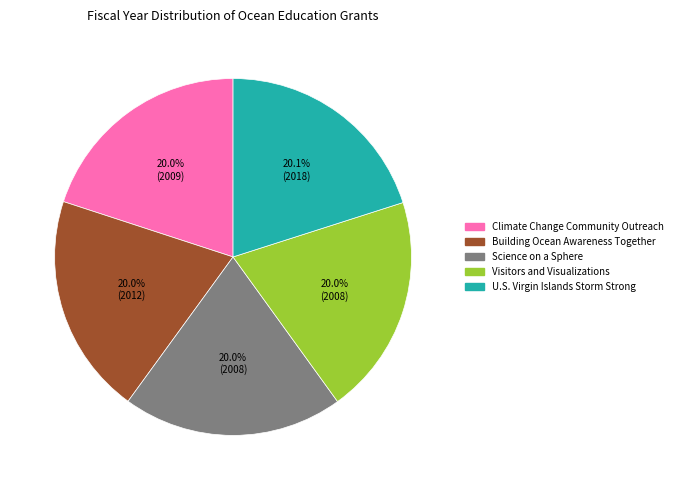

Combined, do U.S. Virgin Islands Storm Strong and Science on a Sphere account for over 50%?

No